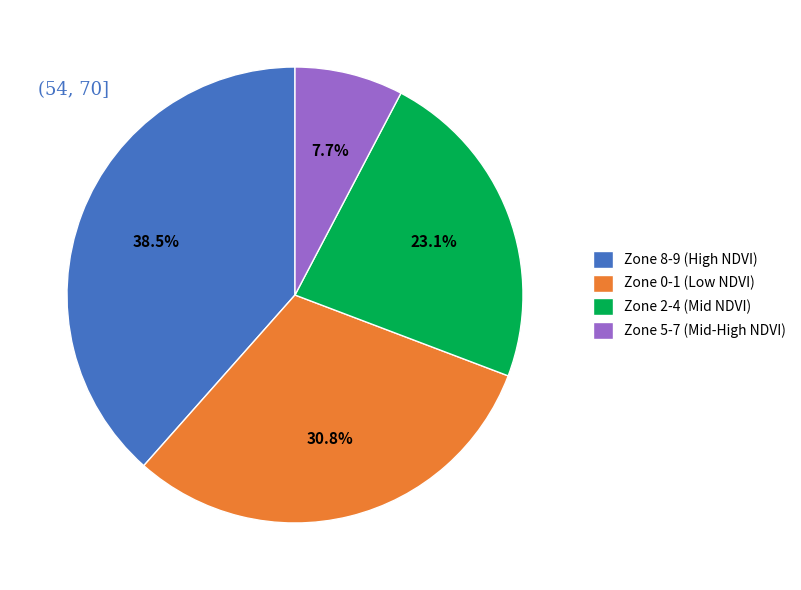

Which slice is the largest?

Zone 8-9 (High NDVI)